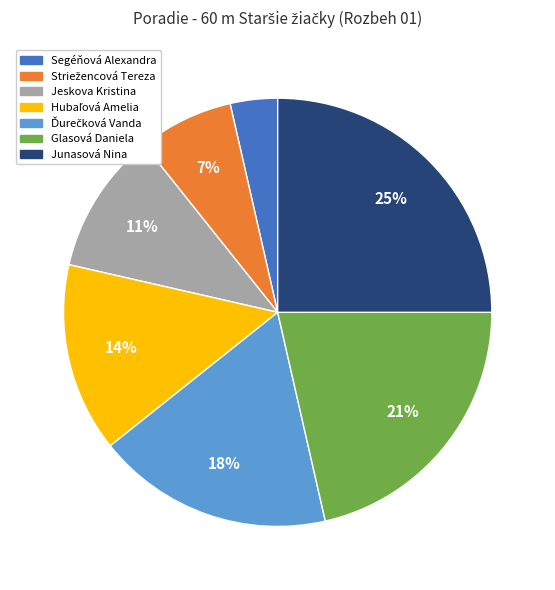

Is there any slice that represents more than half of the pie?

No